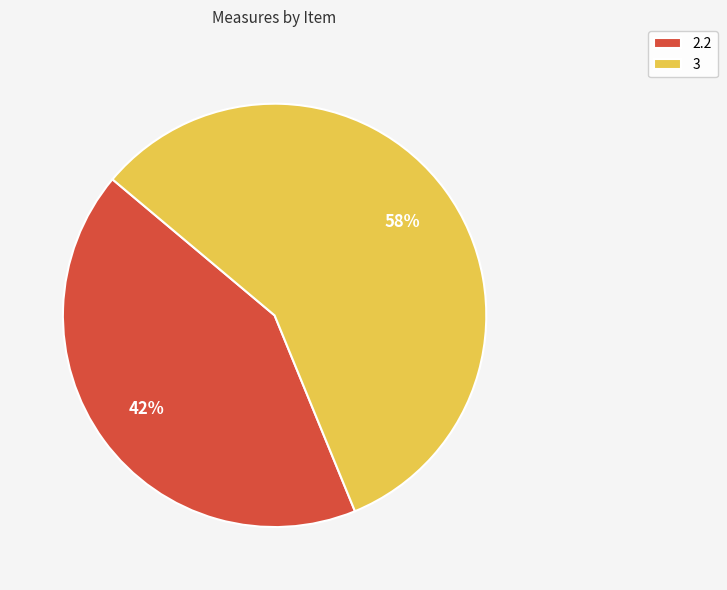

Which category has the biggest portion of the pie?

3